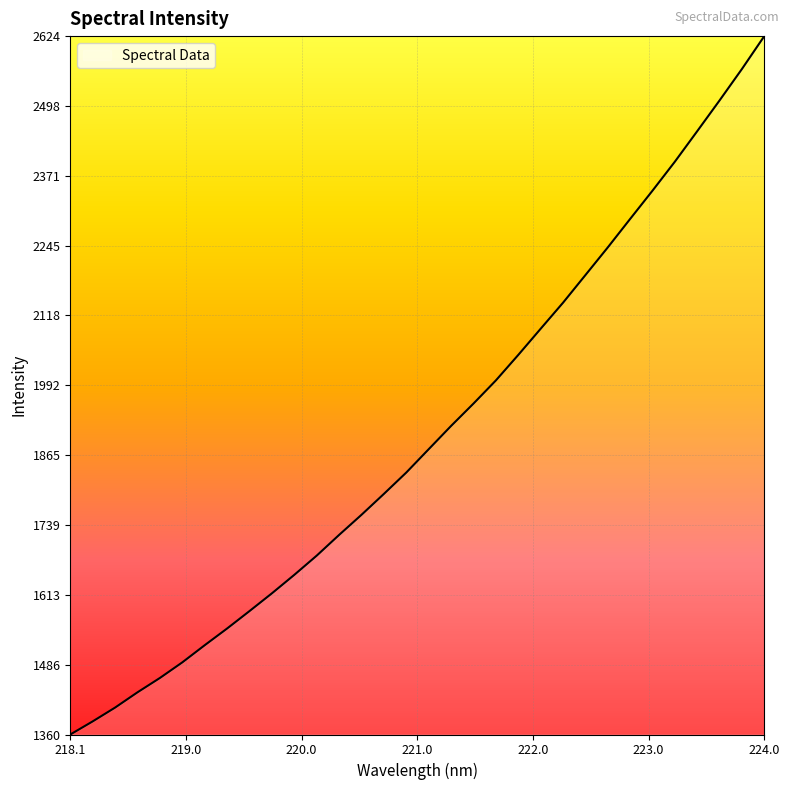

What is the maximum value shown in the chart?

2624.2